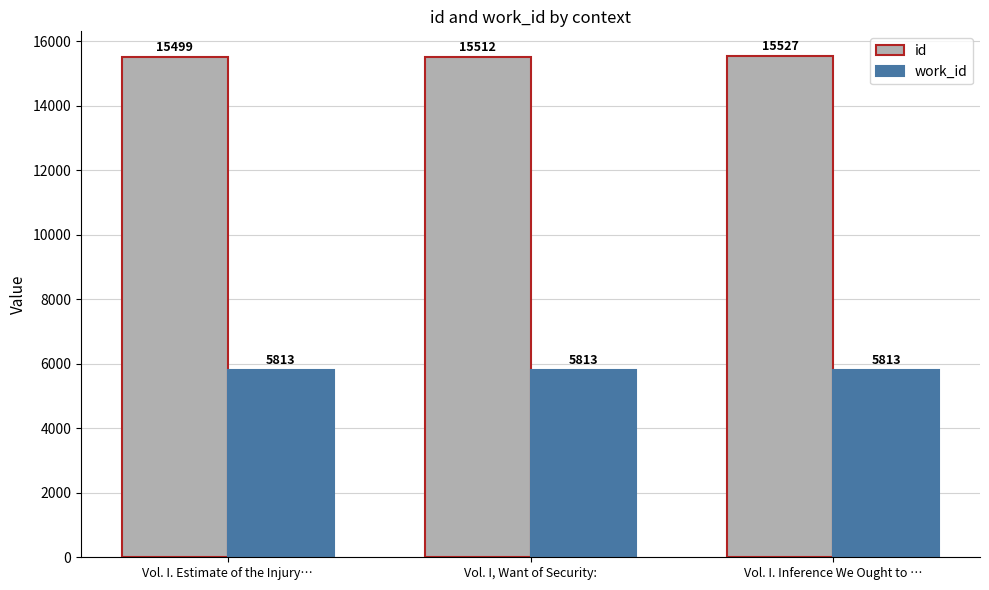

What is the approximate value of id at Vol. I, Want of Security:, to the nearest 5?

15510